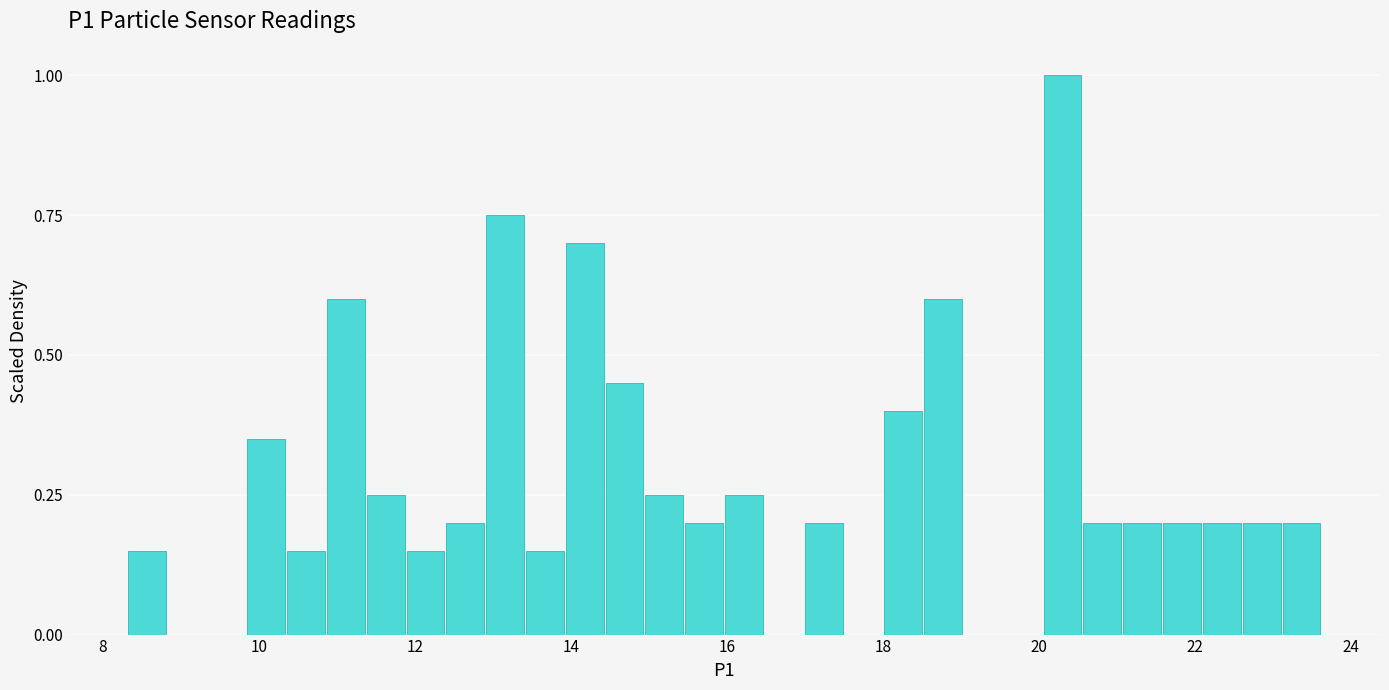

Read against the x-axis, roughly where is the centre of the tallest bar?

20.4